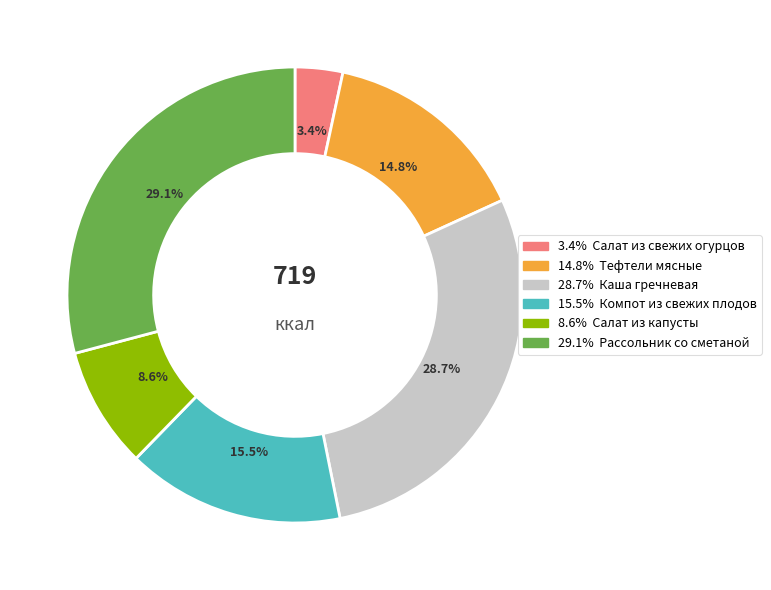

To the nearest percent, what is the difference between the largest and smallest slice percentages?

26%